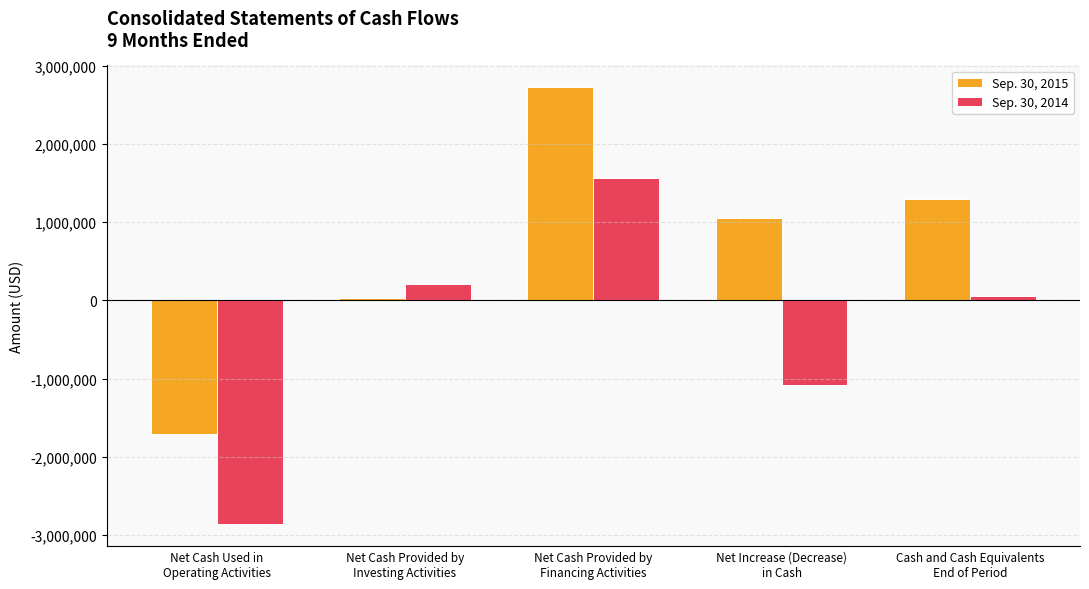

What is the sum of the Sep. 30, 2015 values at Net Increase (Decrease)
in Cash and Net Cash Provided by
Financing Activities?

3771434